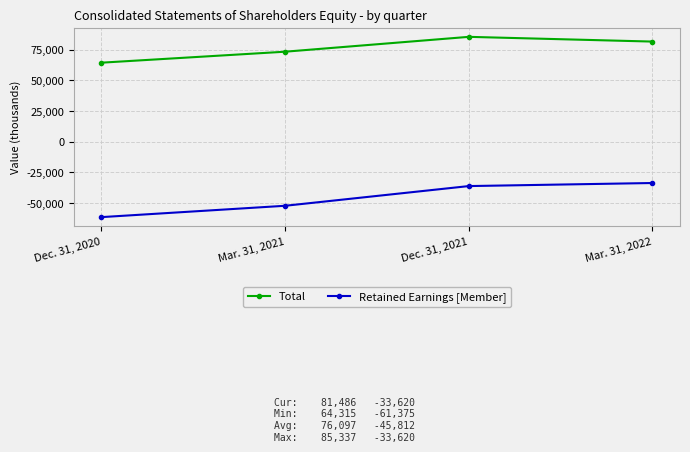

How many data points does each series have?

4